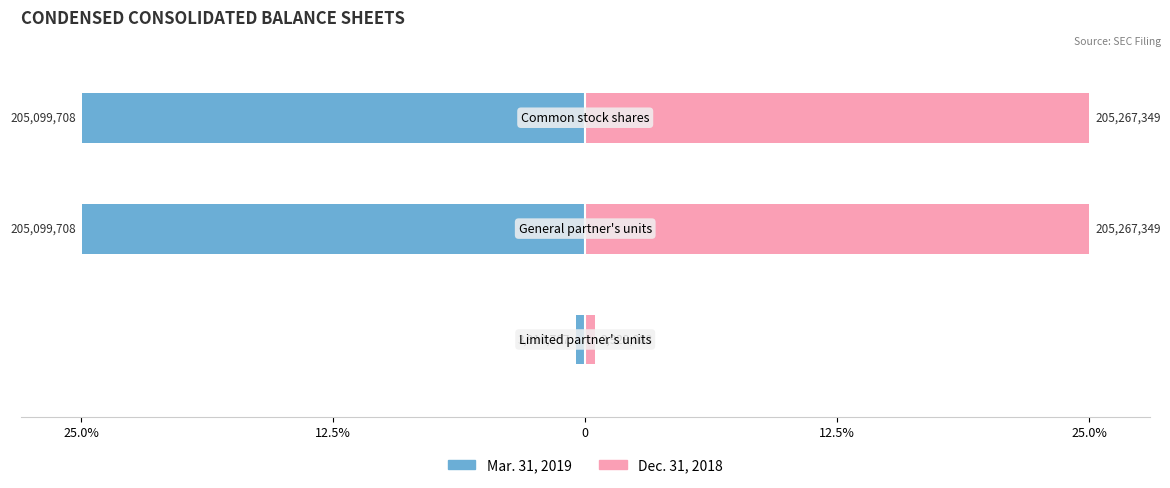

Reading right to left, list all the values displayed in this chart.

Mar. 31, 2019: 0=-25.0	12.5%=-25.0	25.0%=-0.5
Dec. 31, 2018: 0=25.0	12.5%=25.0	25.0%=0.5